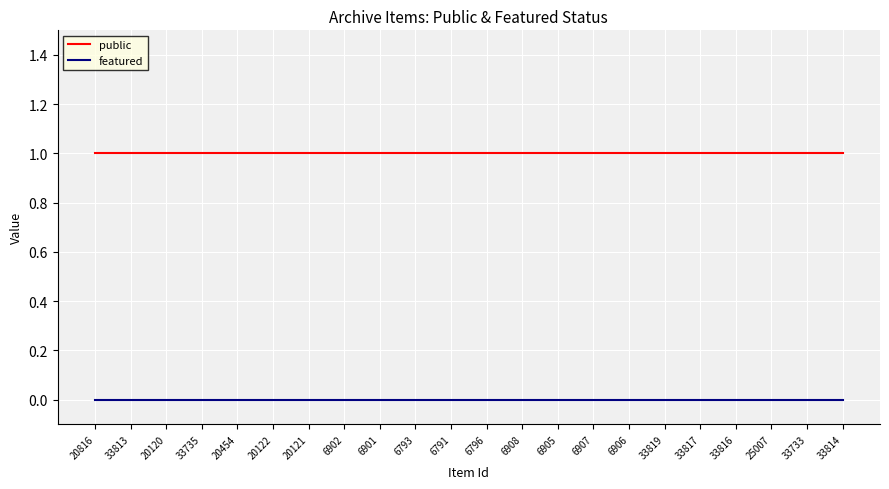

Reading right to left, list all the values displayed in this chart.

public: 1	1	1	1	1	1	1	1	1	1	1	1	1	1	1	1	1	1	1	1	1	1
featured: 0	0	0	0	0	0	0	0	0	0	0	0	0	0	0	0	0	0	0	0	0	0